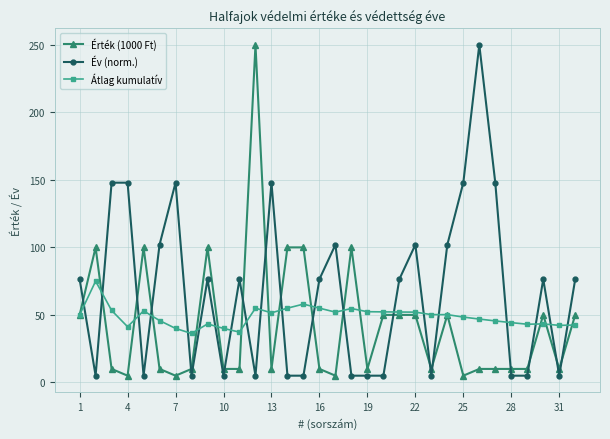

How many lines are shown in the chart?

3